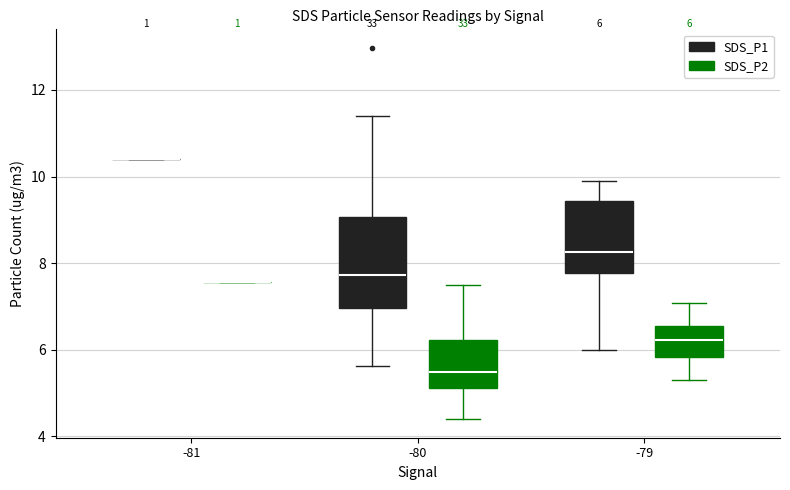

Which box is the tallest, from its lower edge to its upper edge?

-80 (SDS_P1)